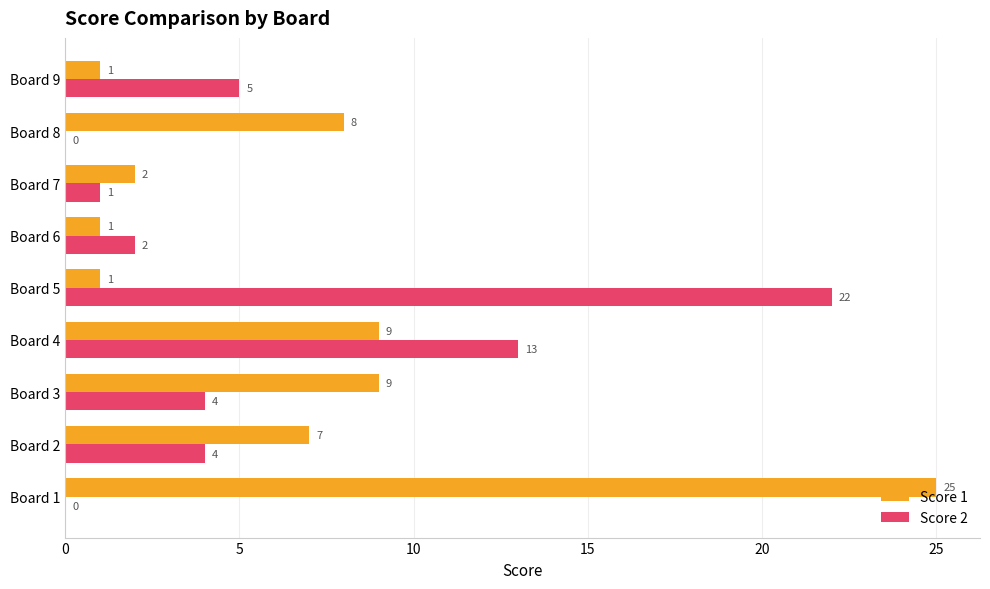

Which series has the widest spread of values?

Score 1